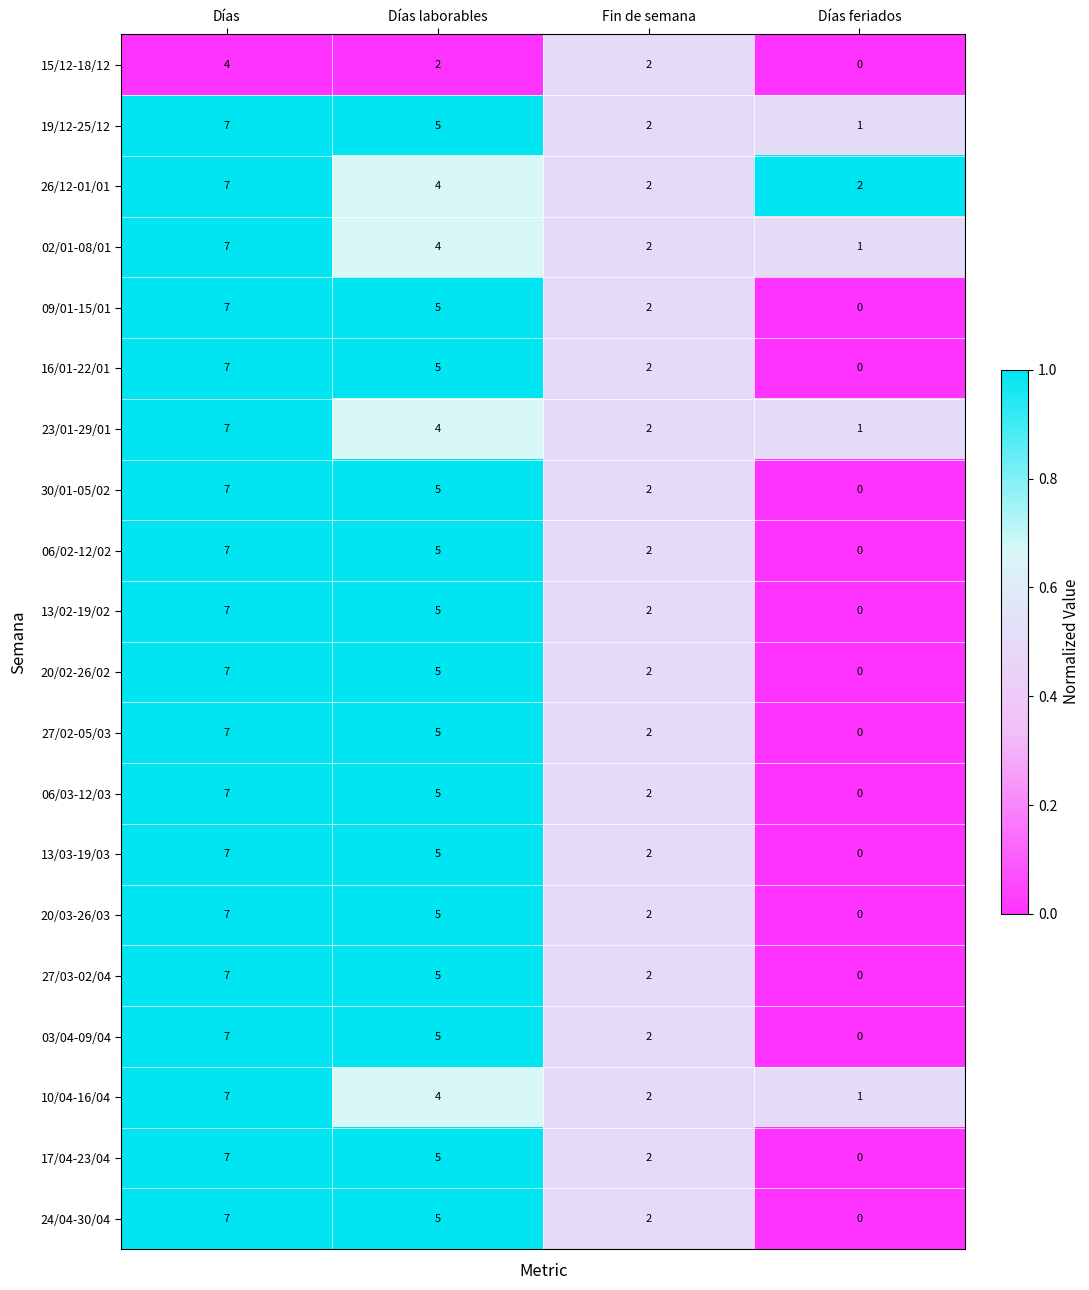

What is the difference between the maximum and second lowest values in the 13/03-19/03 series?

5